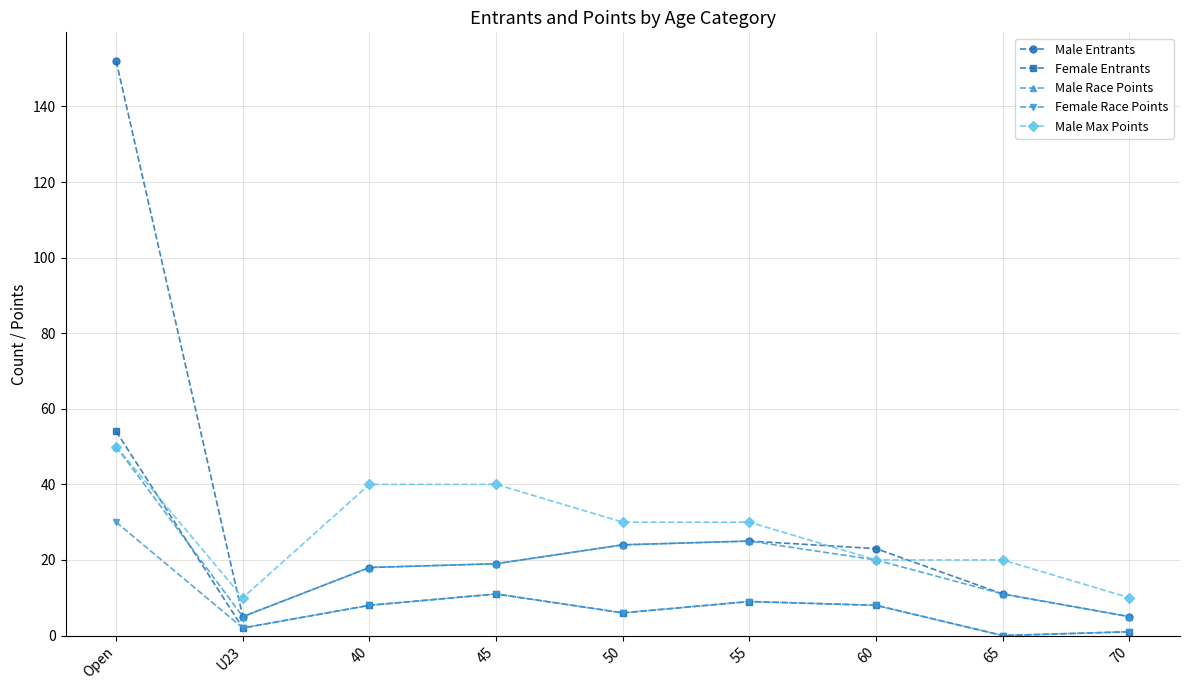

At which label does Male Race Points reach its peak?

Open